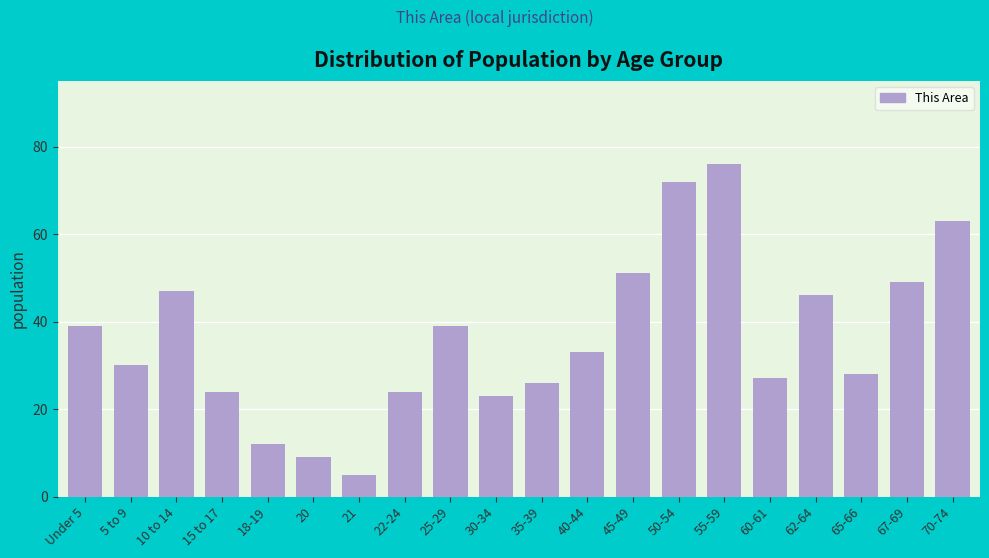

Reading right to left, transcribe all the data shown in this chart.

70-74=63	67-69=49	65-66=28	62-64=46	60-61=27	55-59=76	50-54=72	45-49=51	40-44=33	35-39=26	30-34=23	25-29=39	22-24=24	21=5	20=9	18-19=12	15 to 17=24	10 to 14=47	5 to 9=30	Under 5=39